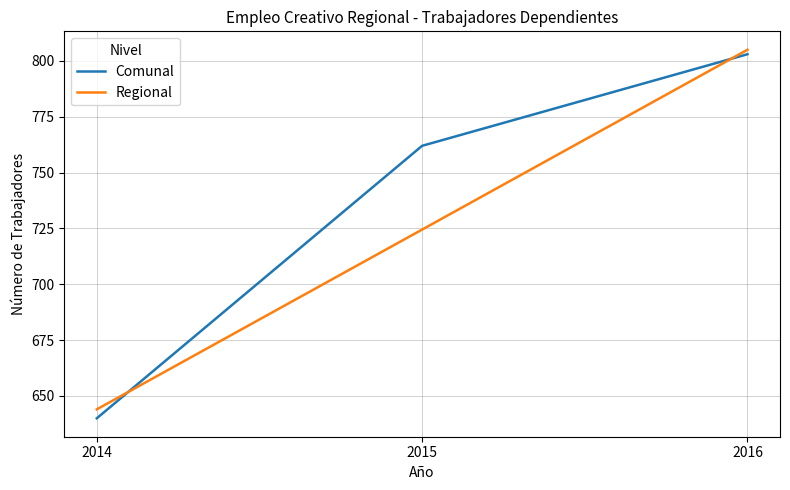

Which category has the highest value in the Comunal series?

2016